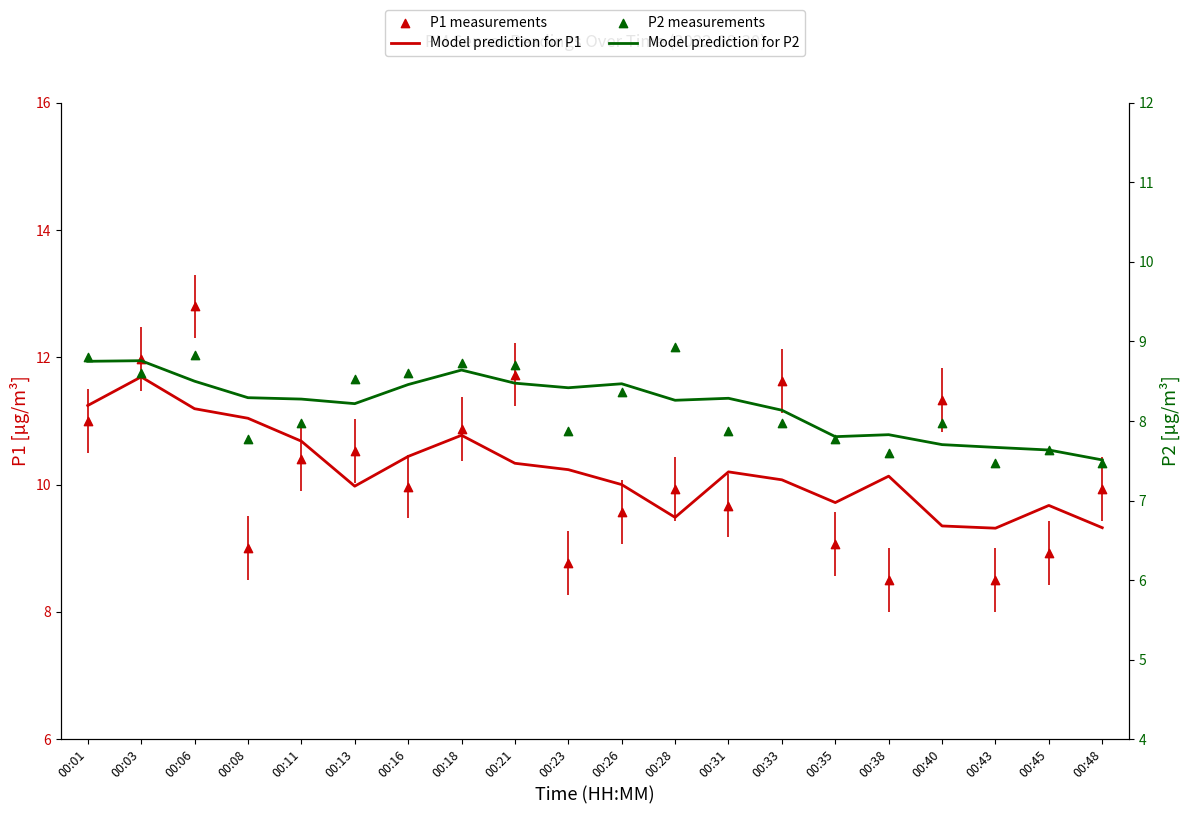

Which series contains the highest Y value?

P1 measurements